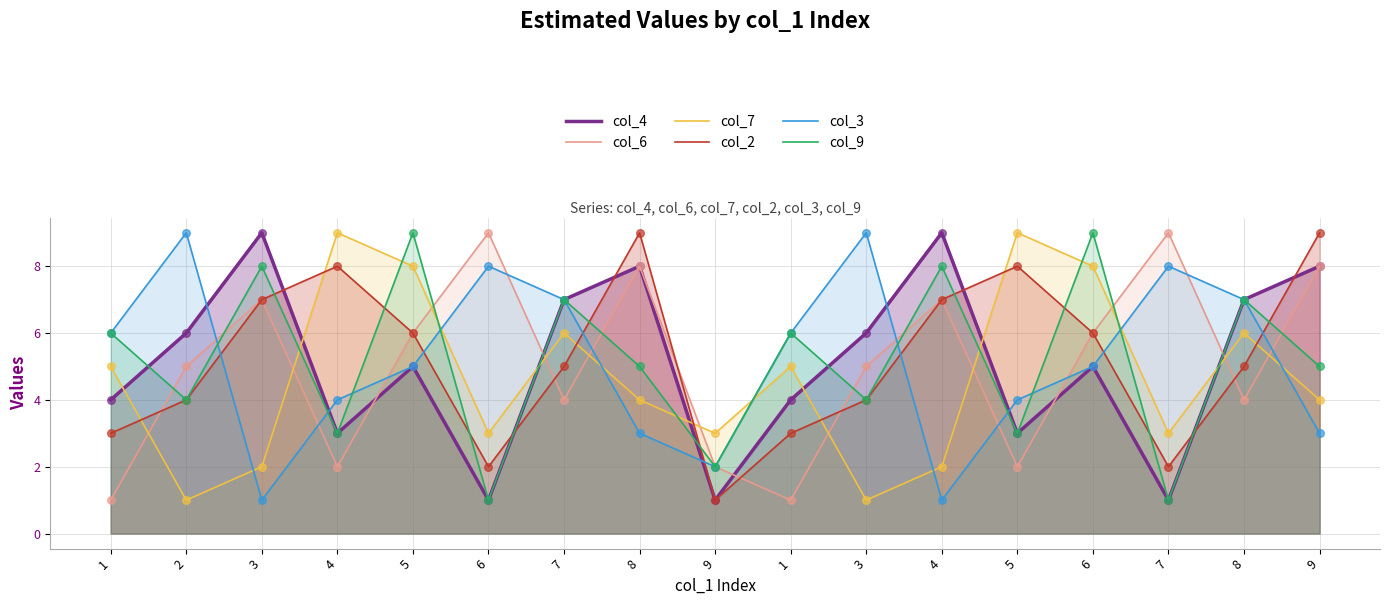

What is the total value across all series at 3?

34